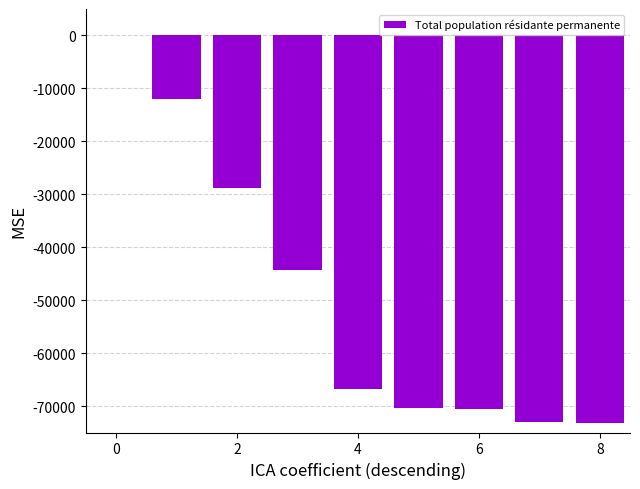

What is the sum of all values?

-439026